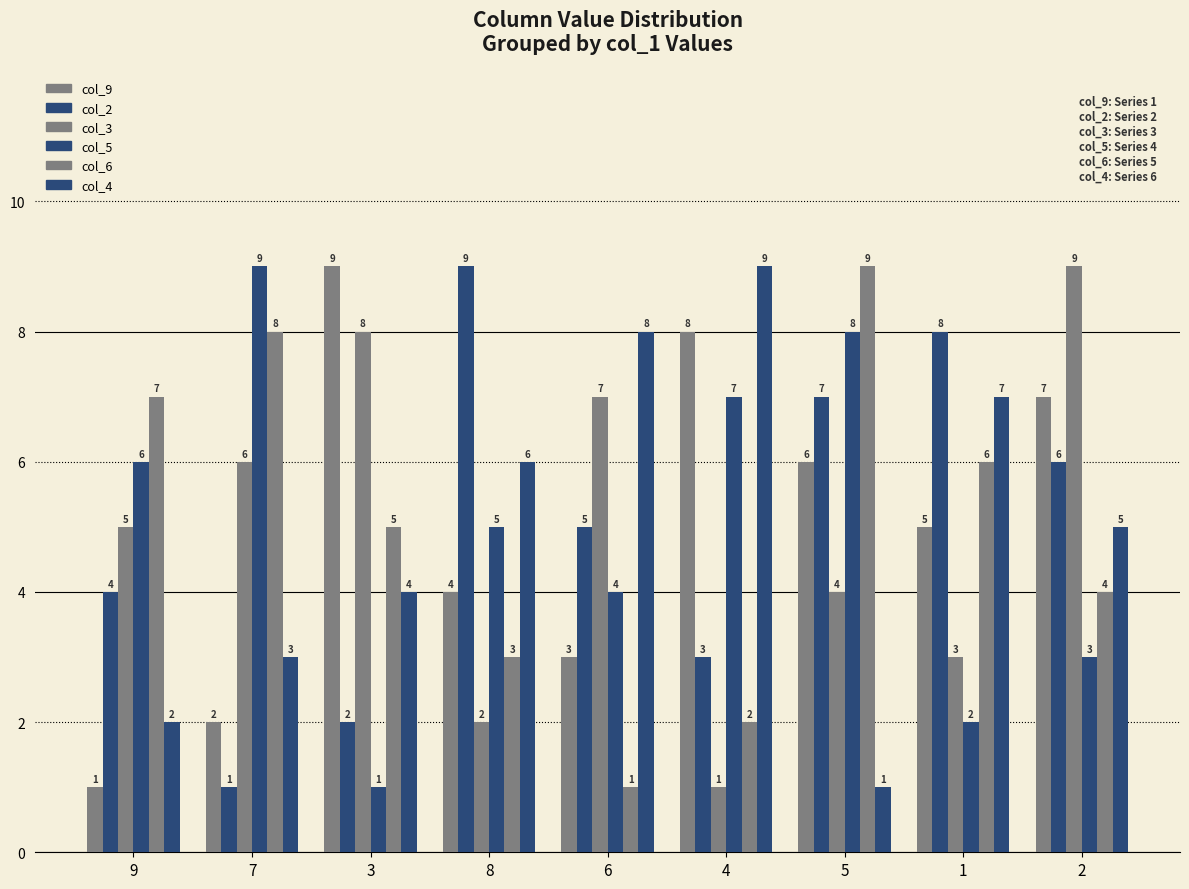

How many data points in col_3 are less than 5?

4